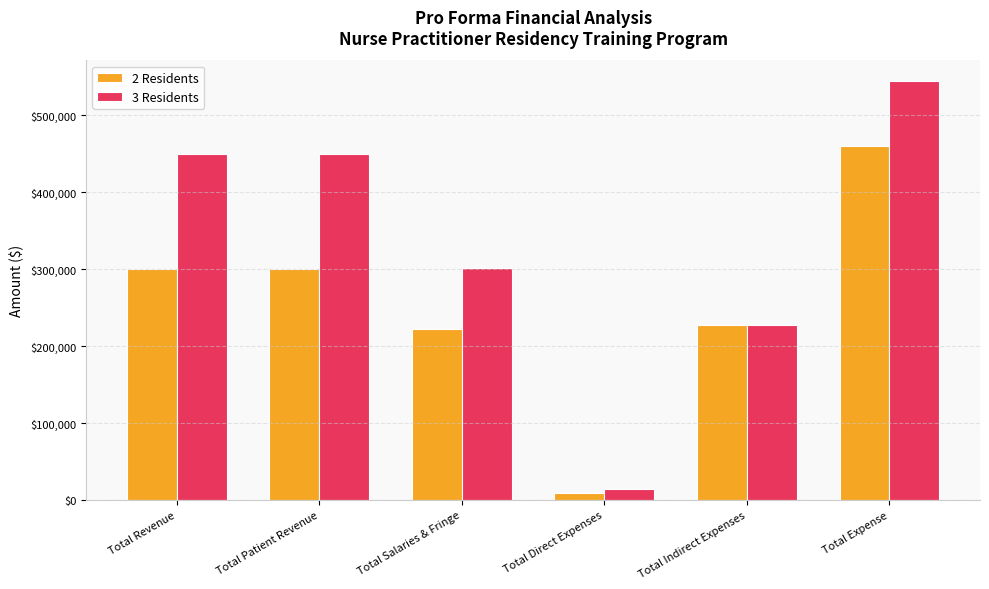

Reading left to right, list all the values displayed in this chart.

2 Residents: Total Revenue=300000	Total Patient Revenue=300000	Total Salaries & Fringe=222650	Total Direct Expenses=9700	Total Indirect Expenses=228000	Total Expense=460350
3 Residents: Total Revenue=450000	Total Patient Revenue=450000	Total Salaries & Fringe=301950	Total Direct Expenses=13950	Total Indirect Expenses=228000	Total Expense=543900